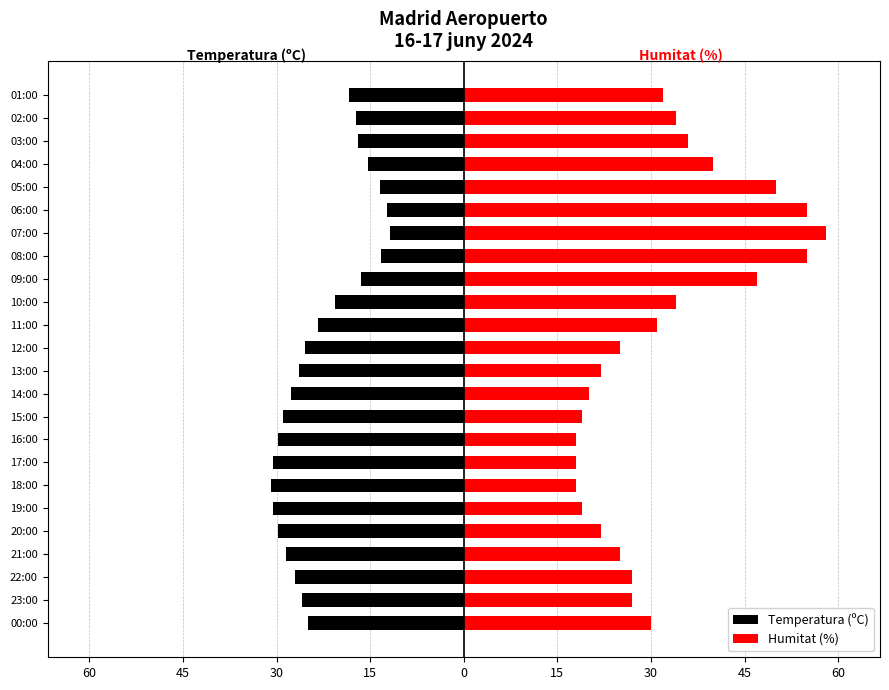

How many categories are shown in the chart?

24